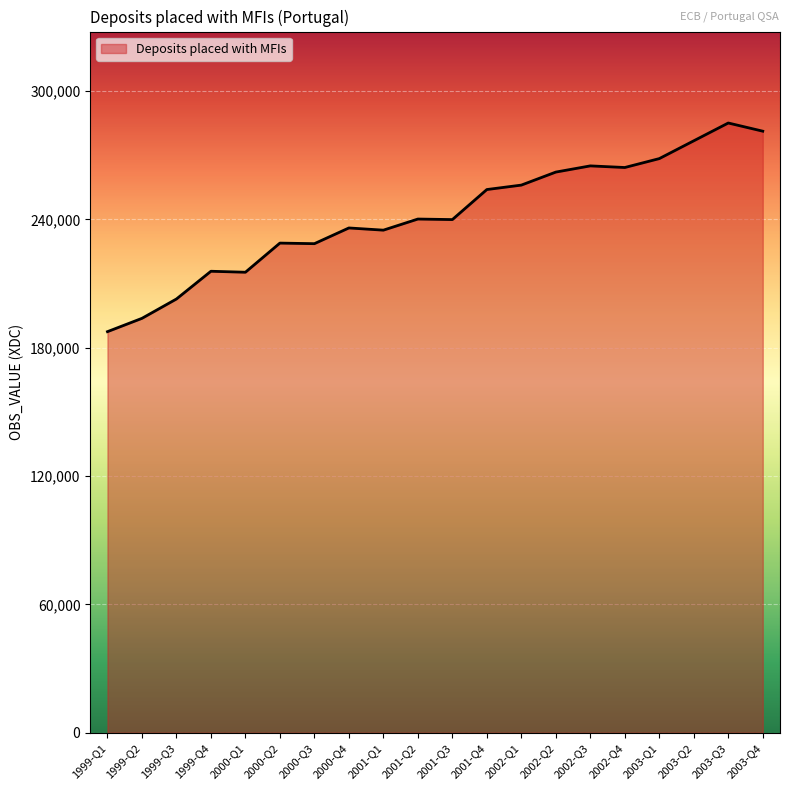

What is the smallest value displayed?

187487.2